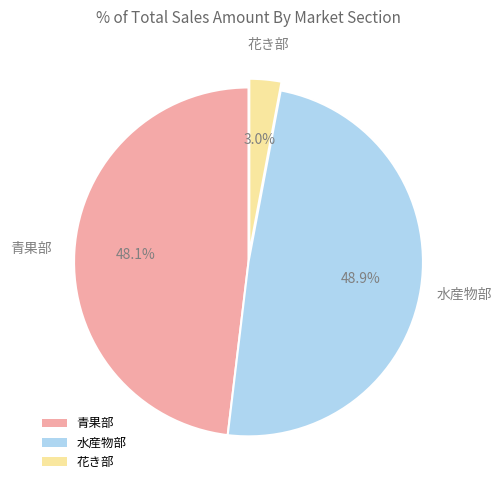

What is the smallest slice in the pie chart?

花き部